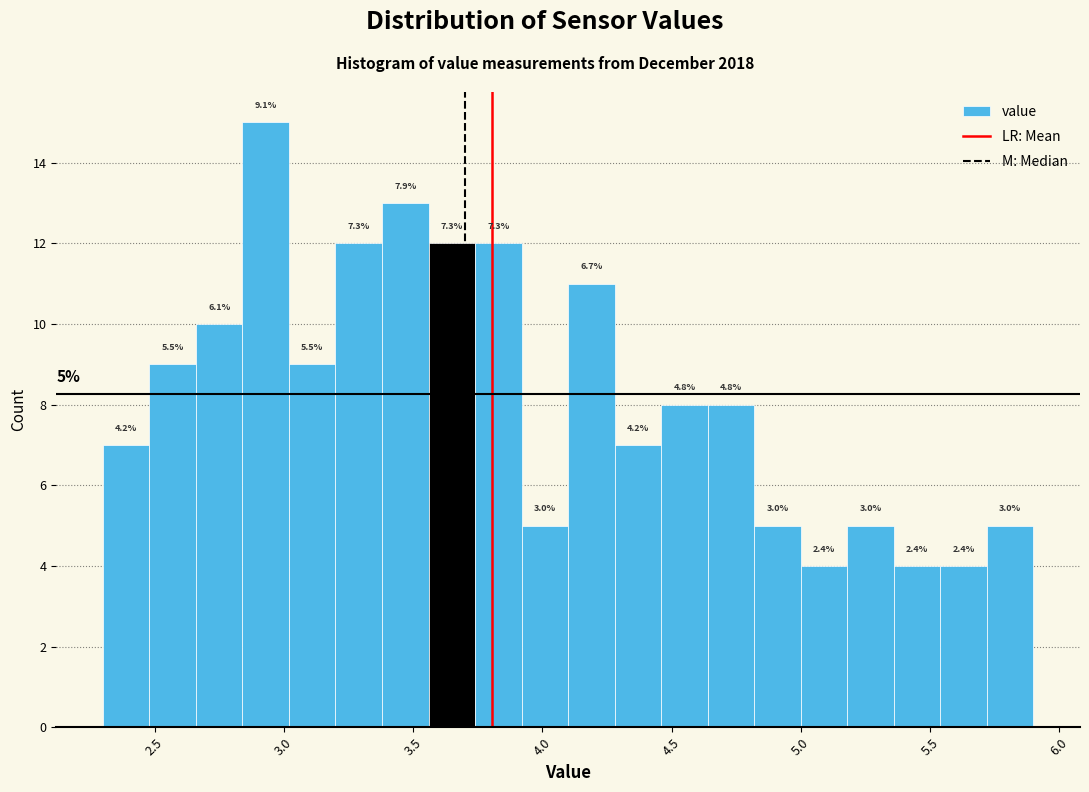

Around what value on the x-axis is the tallest bar? Give the approximate position of its centre, as read against the axis.

2.95